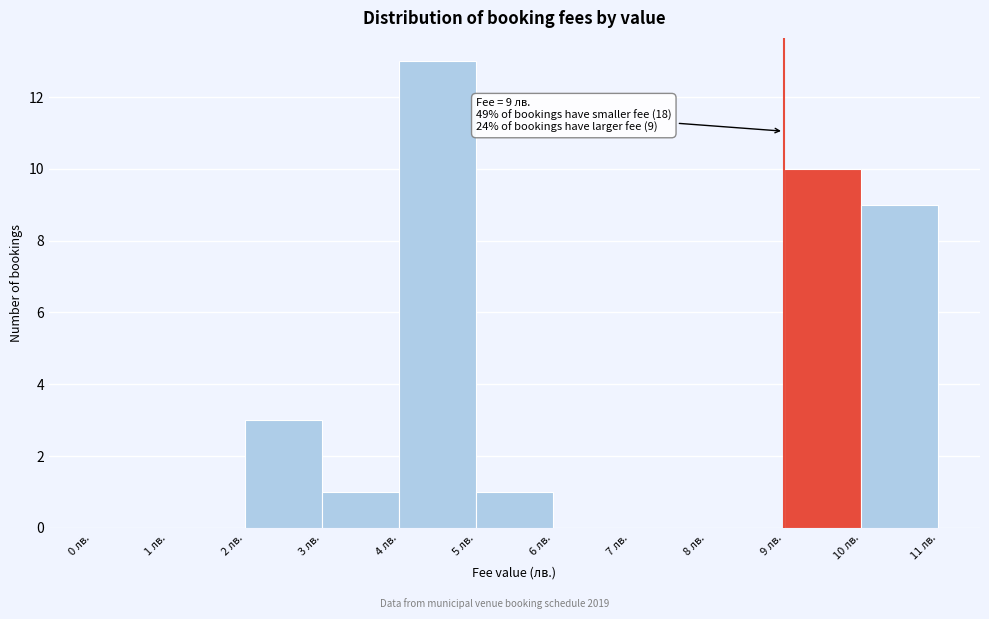

Which range on the x-axis has the tallest bar?

4 to 5